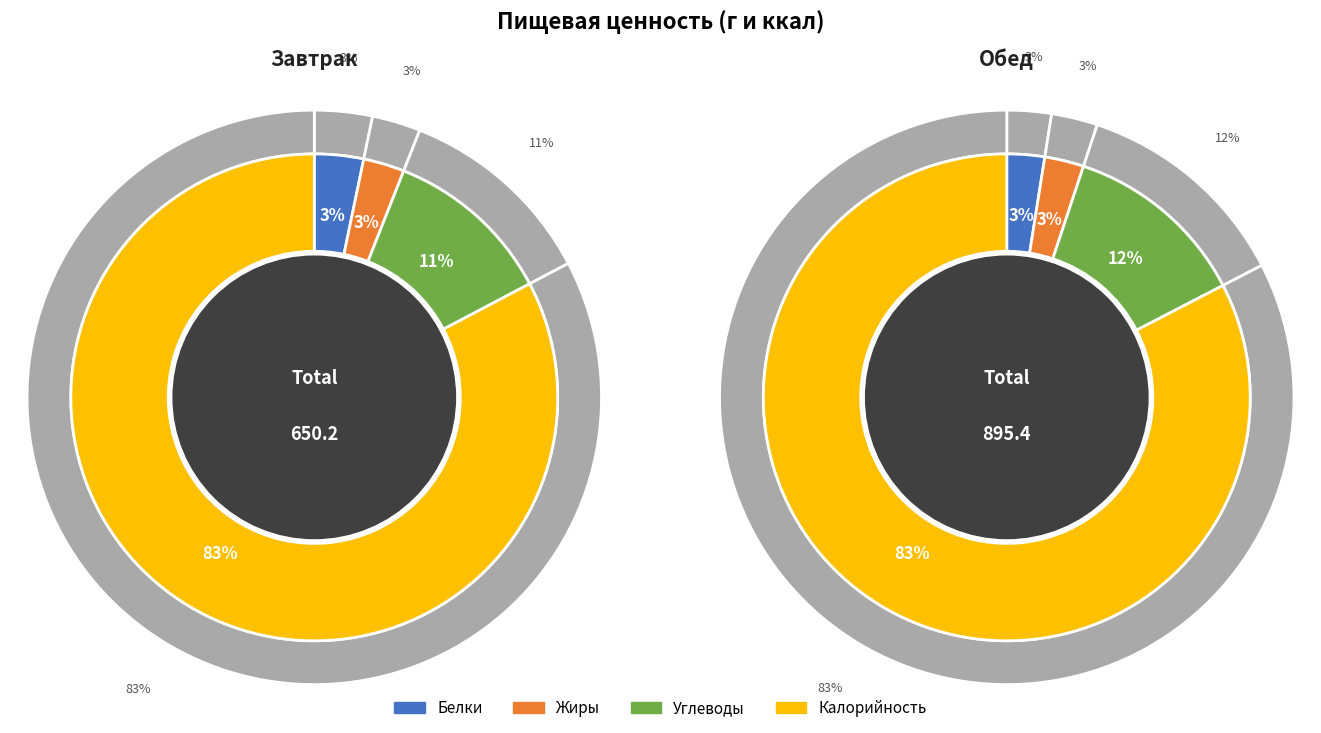

Combined, what portion of the pie is Завтрак and Обед?

100.0%